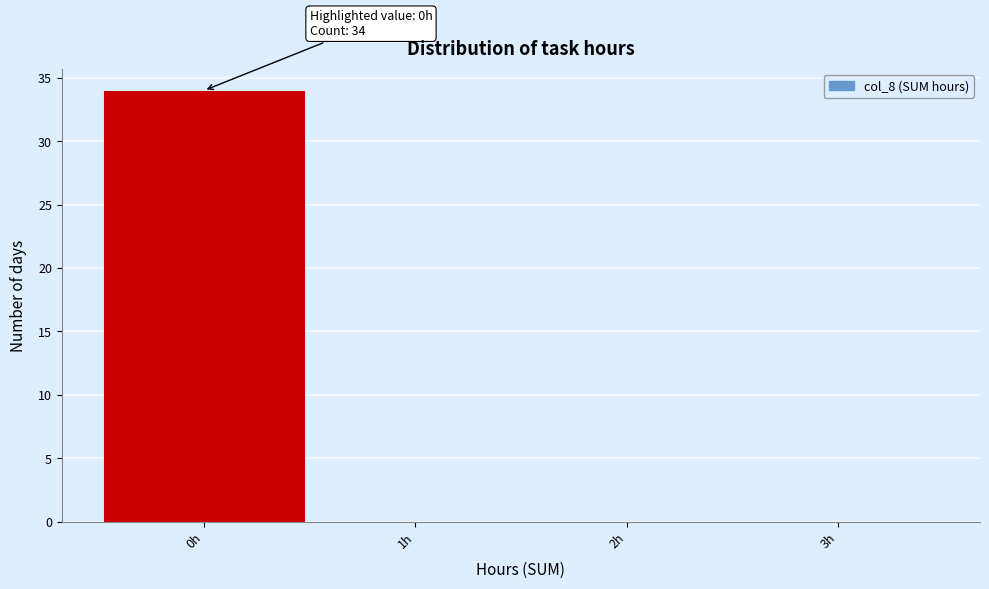

Over which range of the x-axis is the bar tallest?

-0.5 to 0.5